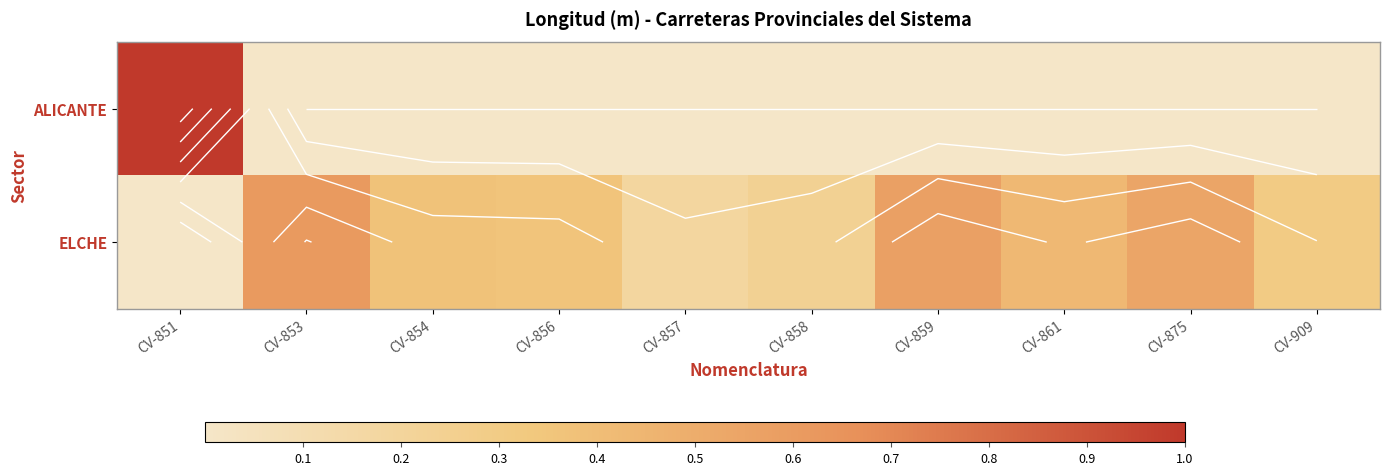

Rank the series by their maximum value, from highest to lowest.

ALICANTE, ELCHE